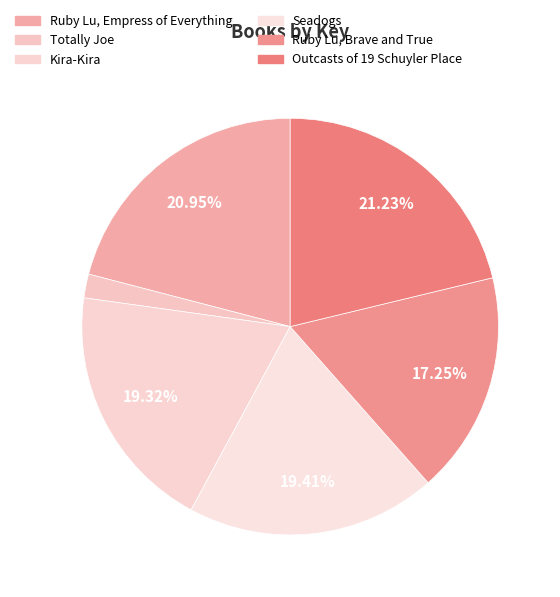

Does any single category account for the majority?

No